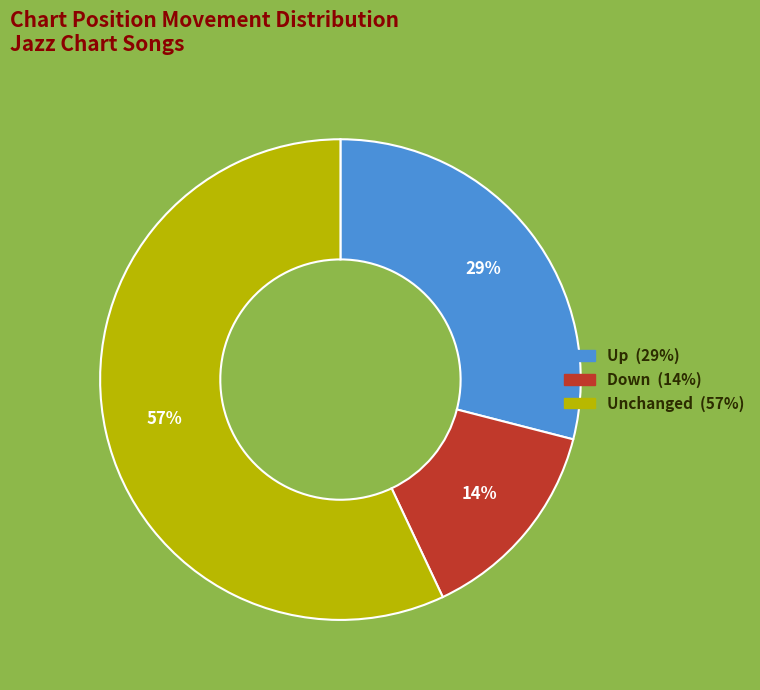

To the nearest percent, what is the difference between the largest and smallest slice percentages?

43%